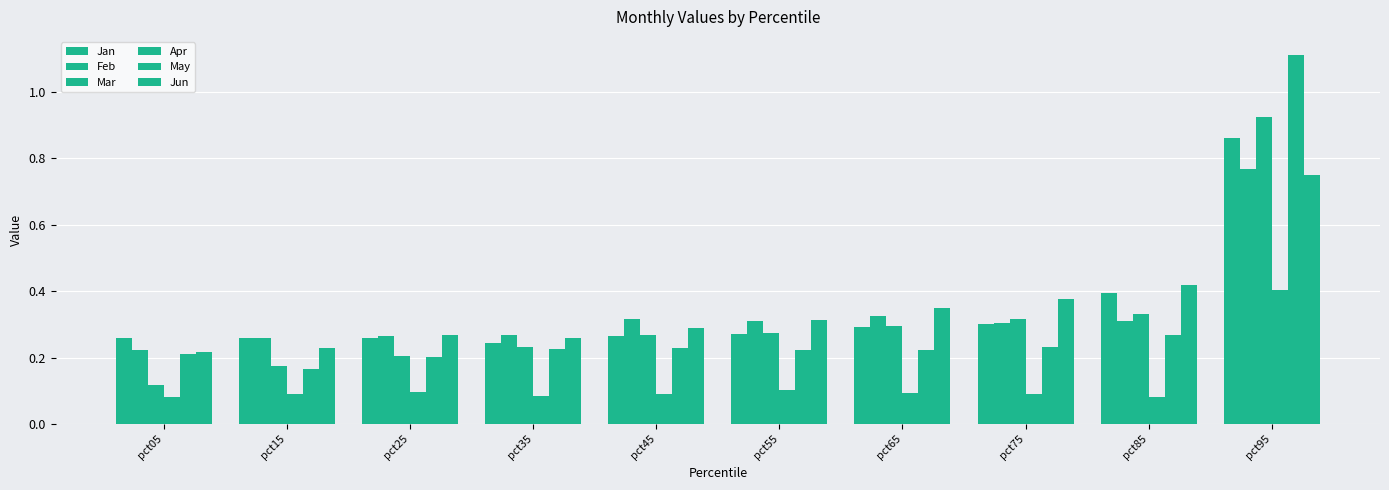

True or false: Feb has a value of 0.3 at pct45.

True